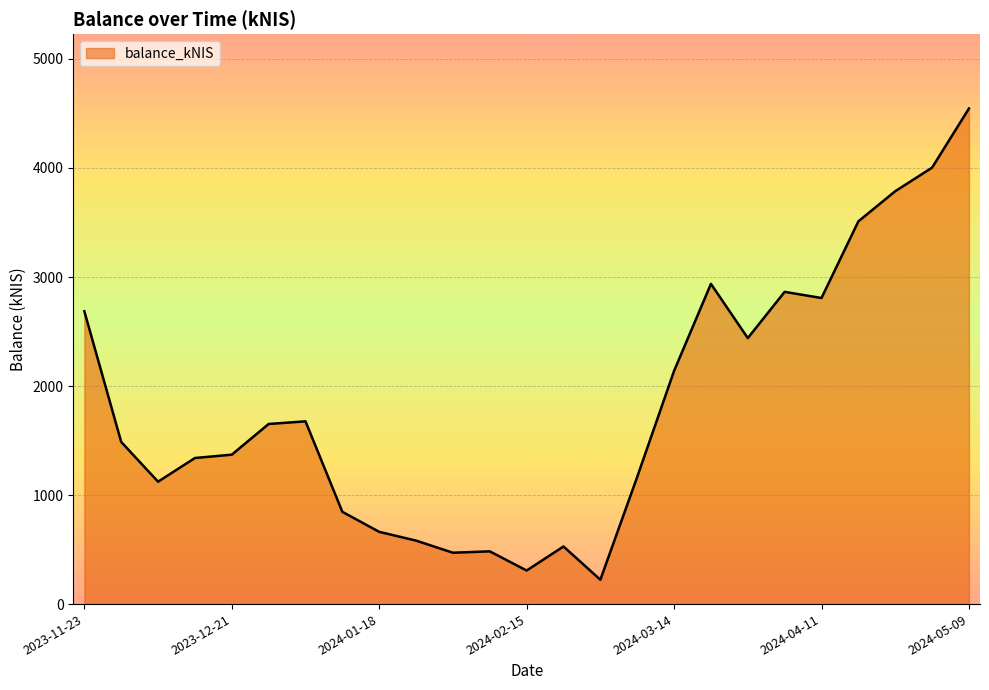

What is the difference between the maximum and minimum values?

4322.2